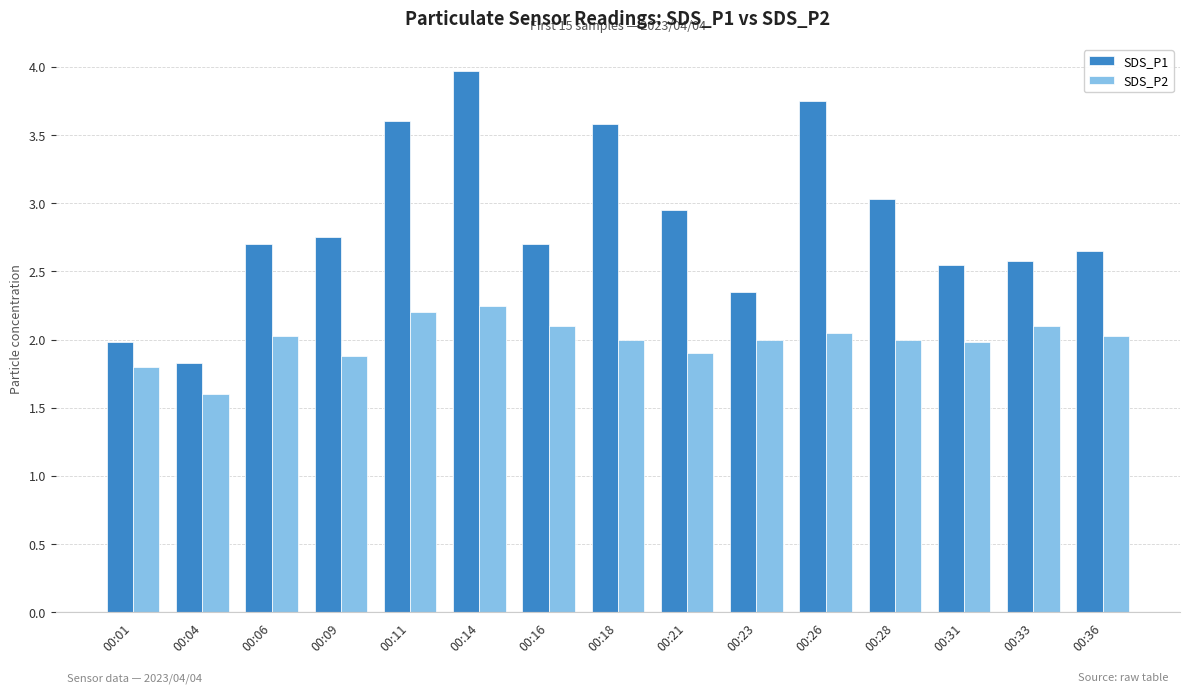

What value does the SDS_P2 series have at 00:04?

1.6